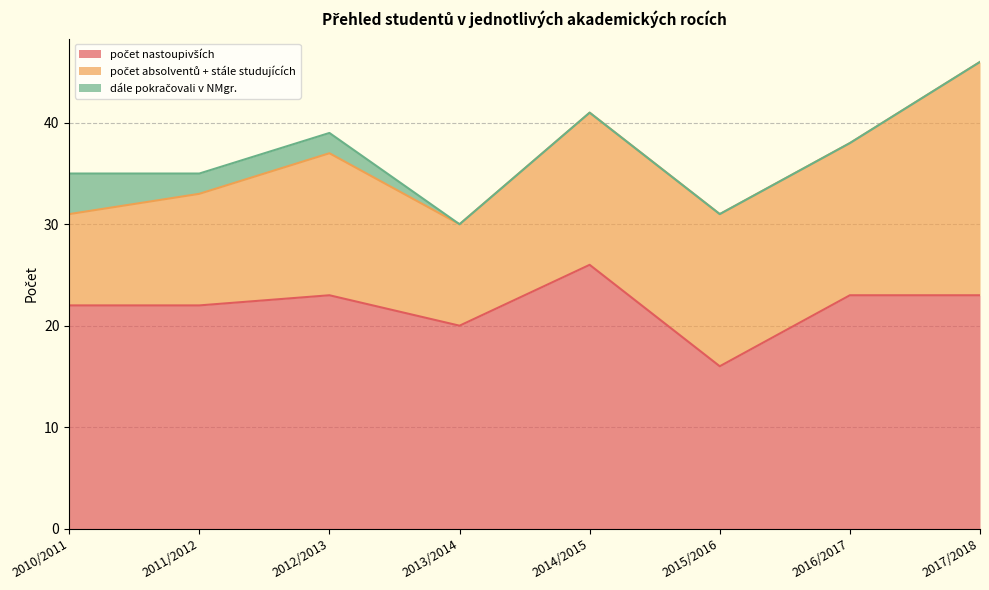

True or false: dále pokračovali v NMgr. and počet nastoupivších intersect in this chart.

False